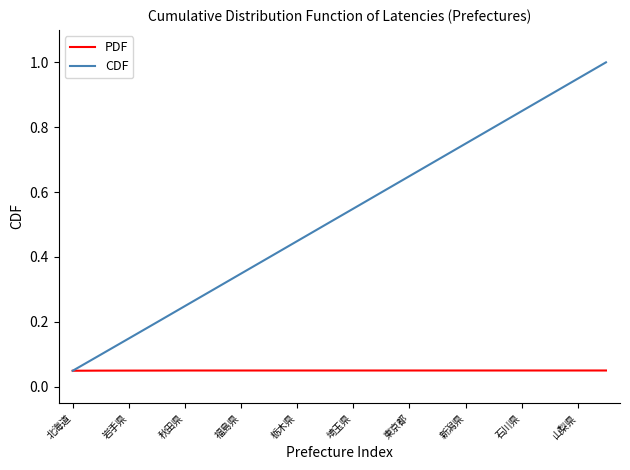

List the series in order of their peak value, highest first.

CDF, PDF